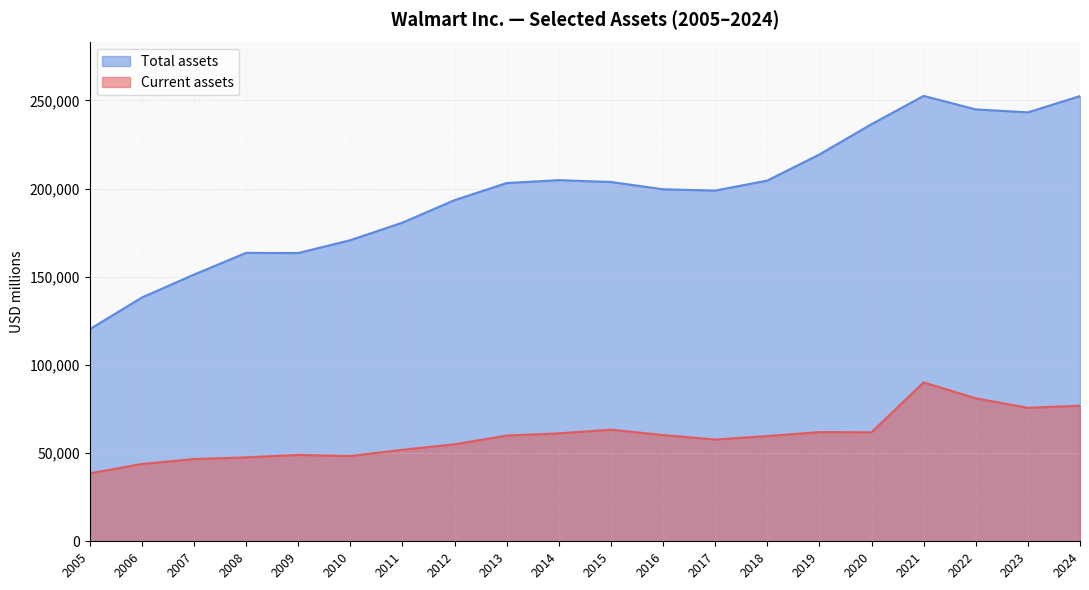

Which series changed the most between 2023 and 2022?

Current assets